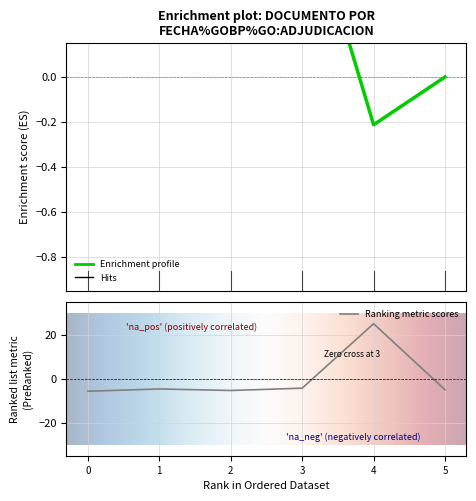

Count the number of values greater than -4.

1